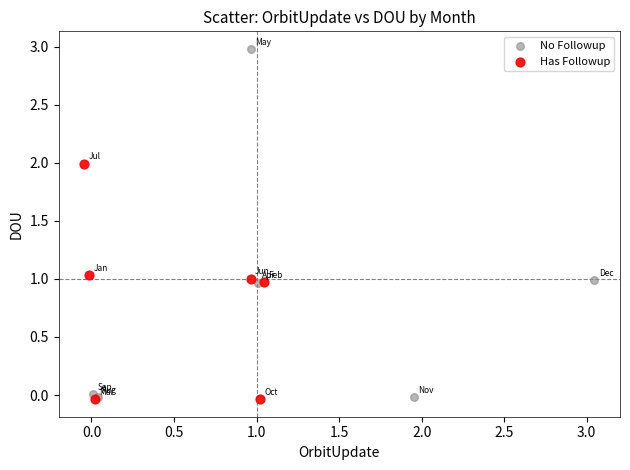

Which series contains the highest Y value?

No Followup